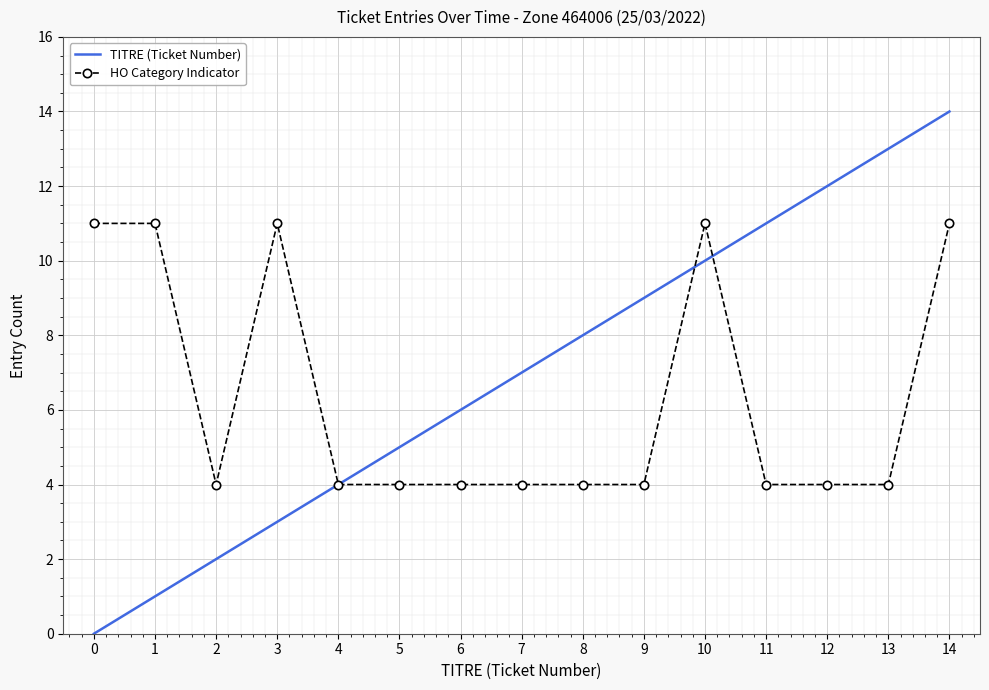

What is the minimum value for HO Category Indicator?

4